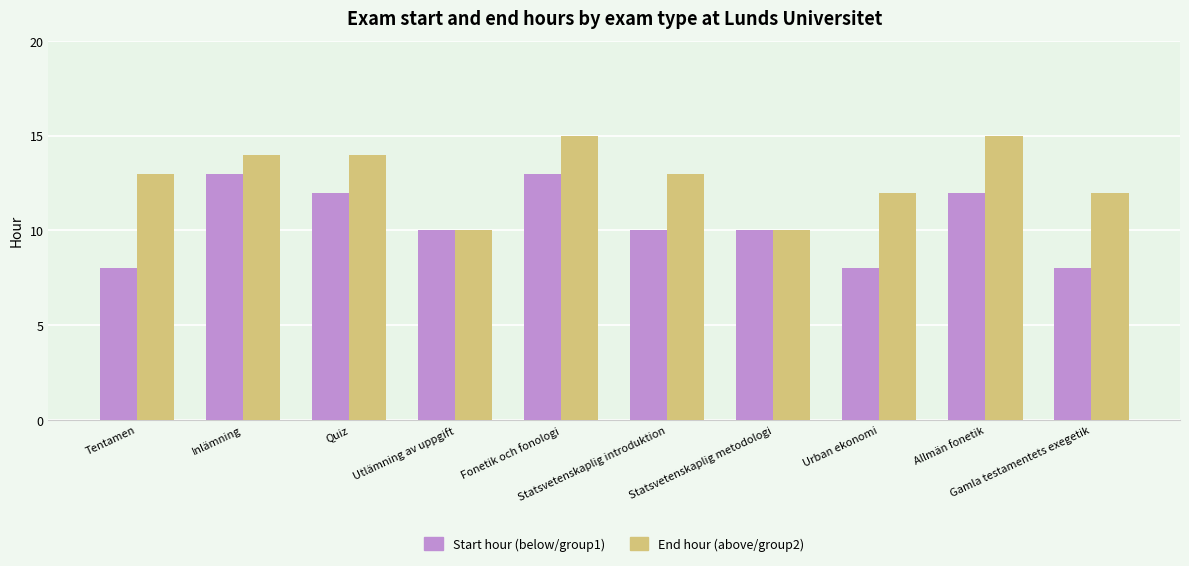

Is it true that End hour (above/group2) equals 7 at Allmän fonetik?

False